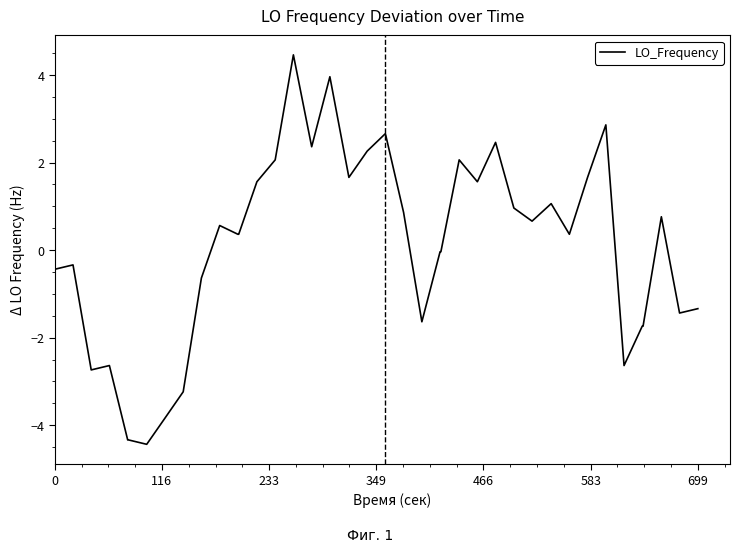

Count the number of data series in this chart.

1